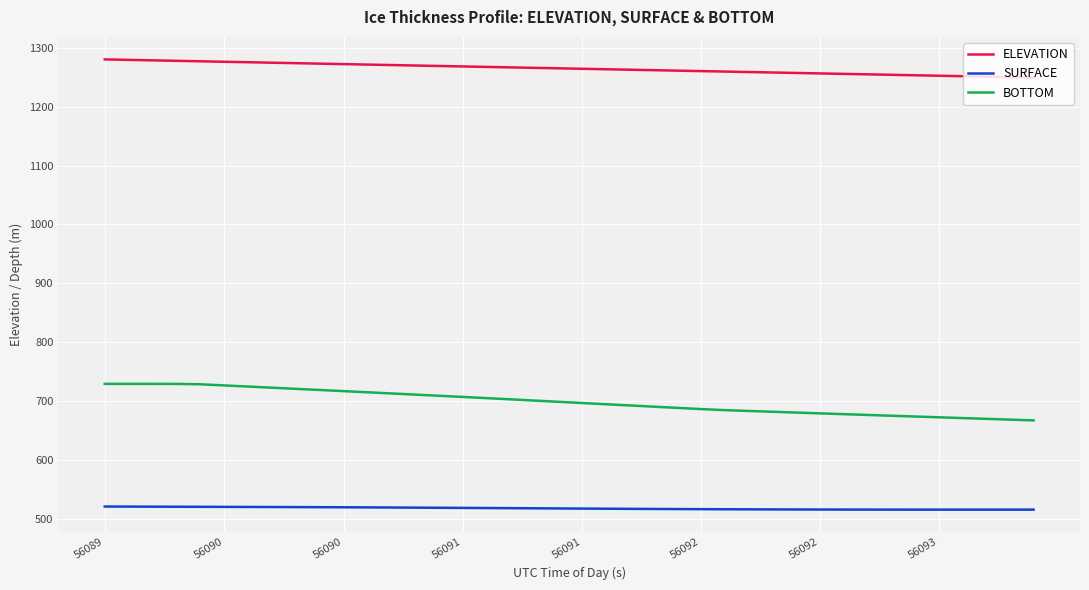

What is the sum of all SURFACE values?

20706.6